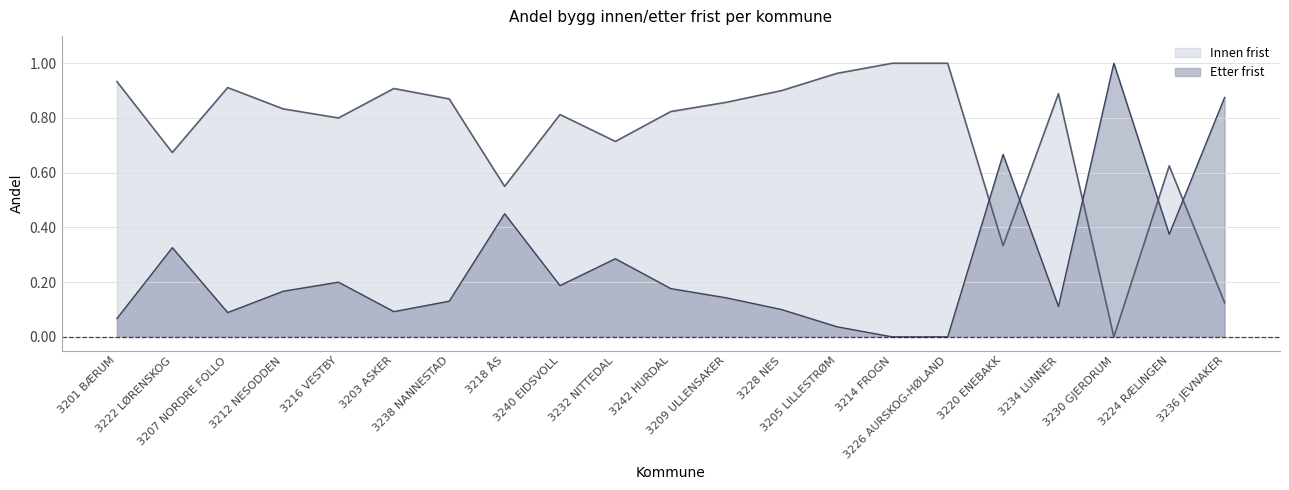

Is it true that Etter frist equals 0.1 at 3216 VESTBY?

False